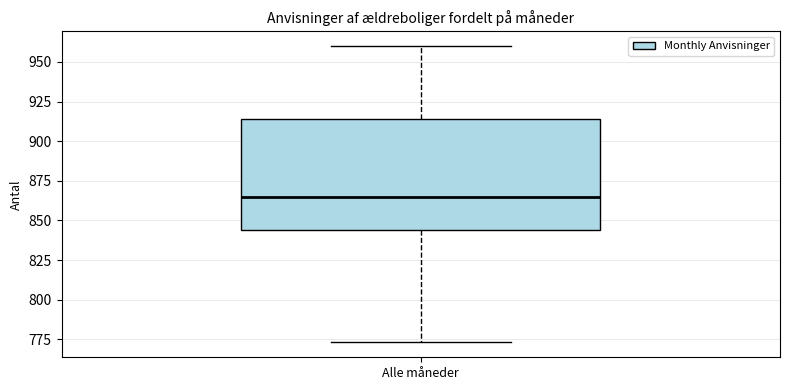

Where does the upper whisker of the box for Alle måneder end on the y-axis? The values are not printed on the chart, so give them approximately, as read against the axis.

960